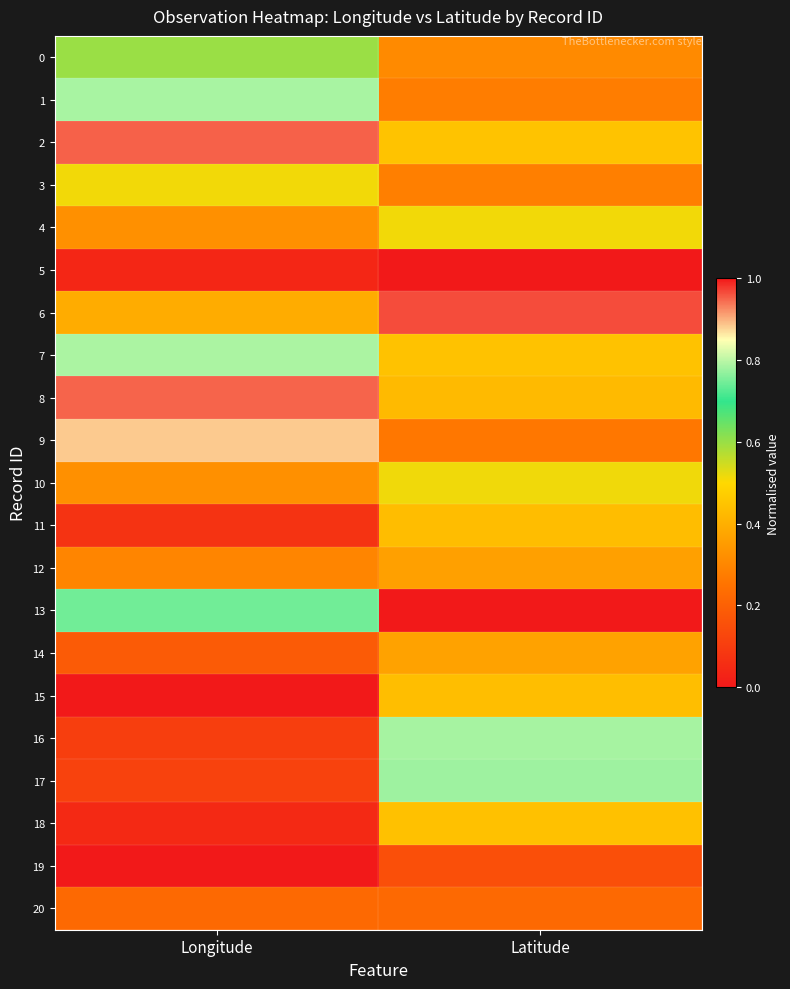

At which category is the sum across all series the highest?

Latitude